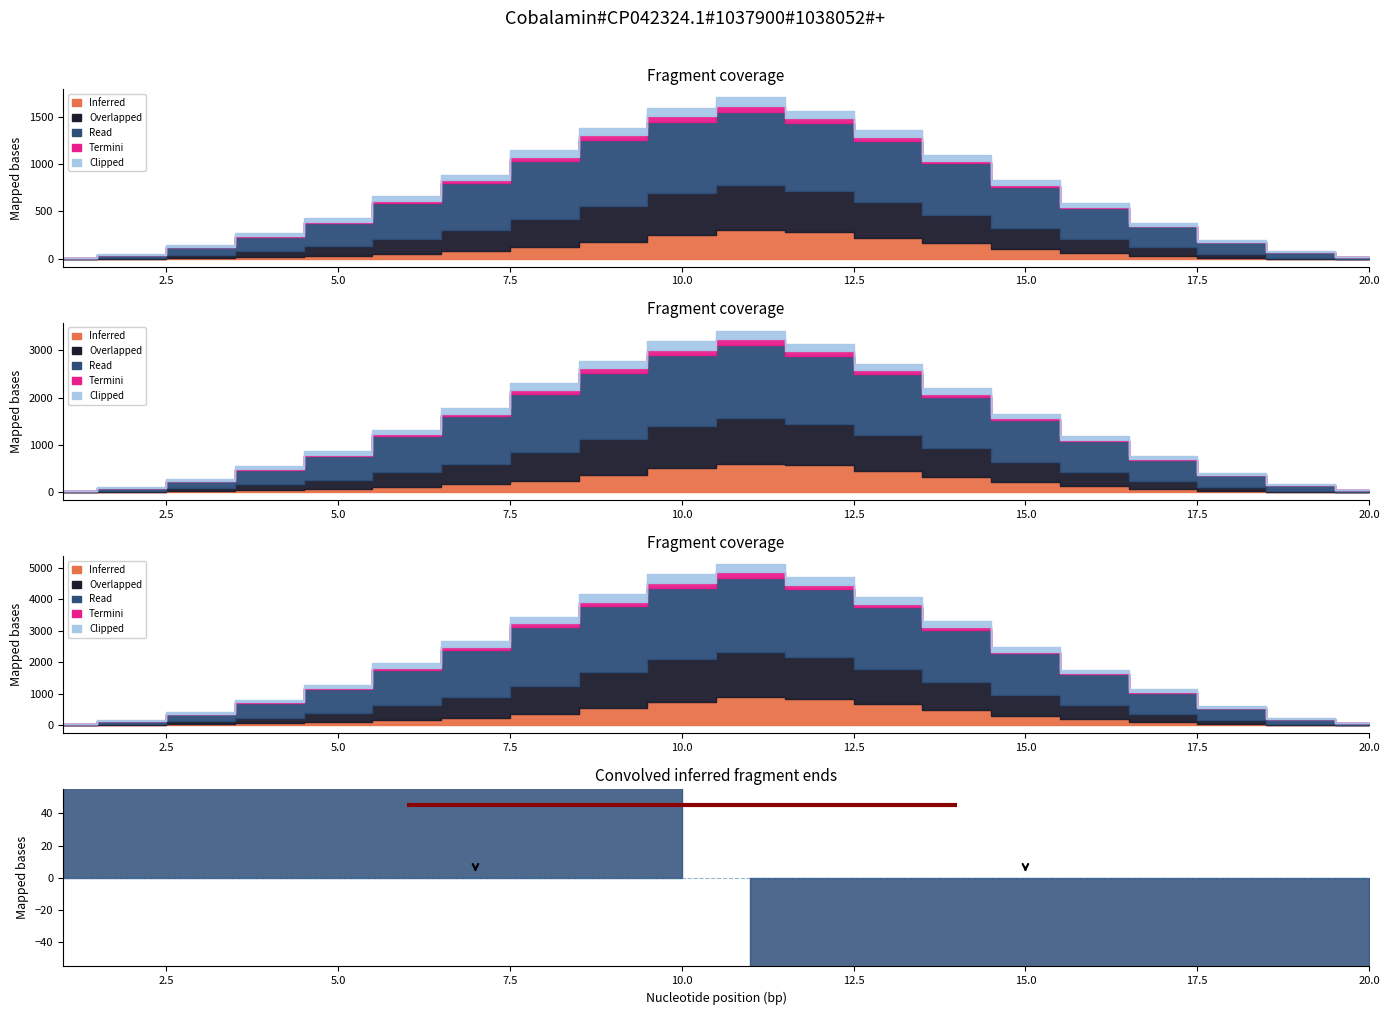

Rank the series by their maximum value, from lowest to highest.

Termini, Clipped, Inferred, Overlapped, Read